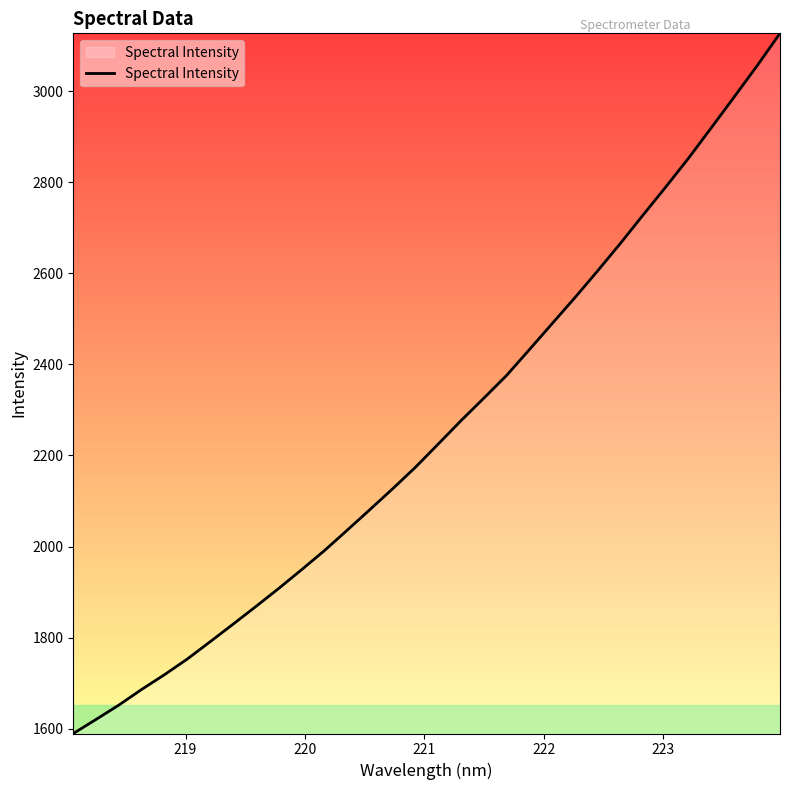

Does the chart display data point markers on the line(s)?

No